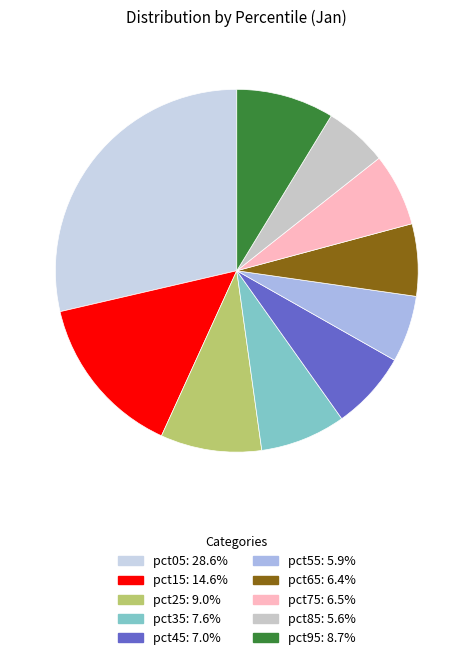

Combined, do pct25 and pct75 account for over 50%?

No